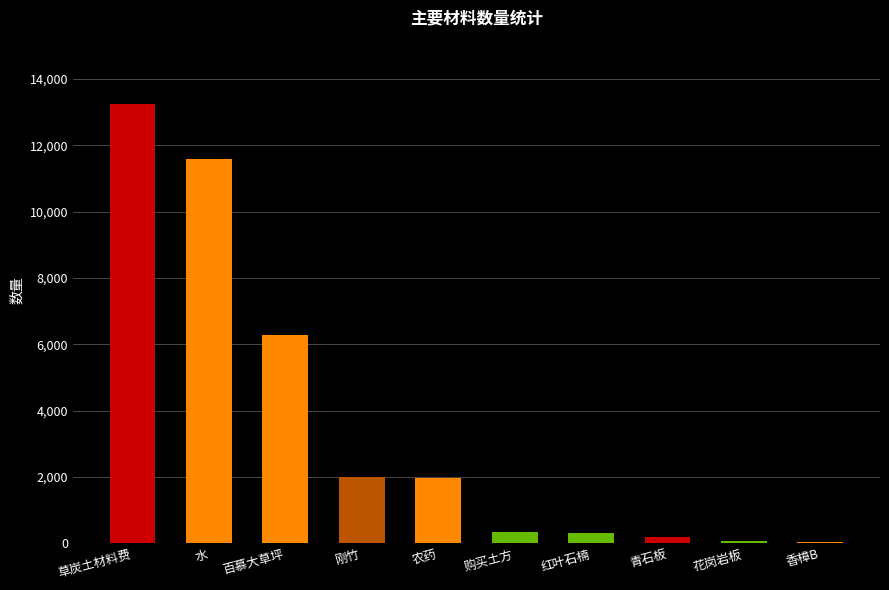

Which has a higher value, 草炭土材料费 or 青石板?

草炭土材料费